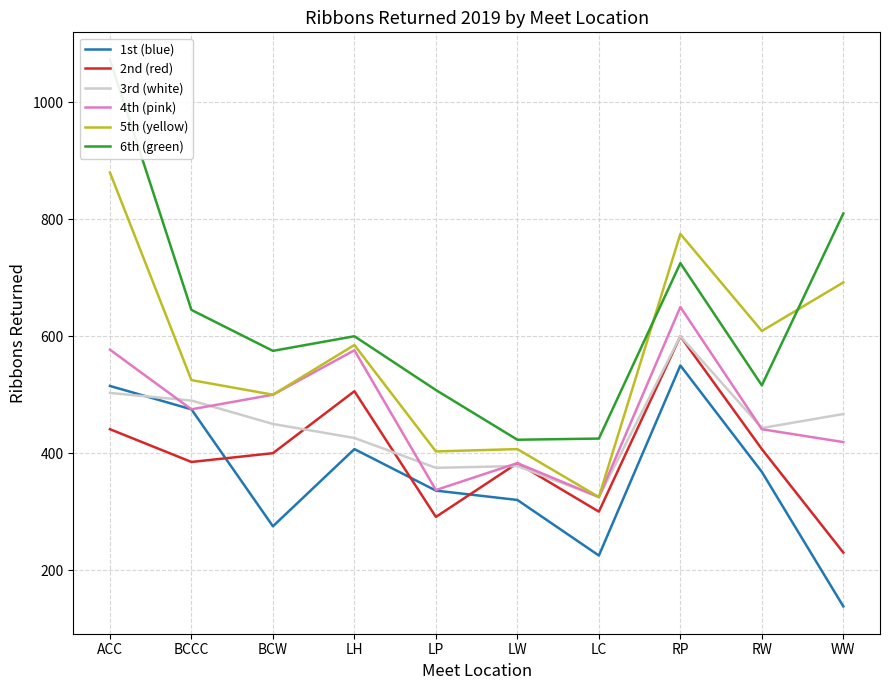

Reading right to left, transcribe all the data shown in this chart.

1st (blue): 138	368	550	225	320	336	407	275	475	515
2nd (red): 230	407	600	300	383	291	506	400	385	441
3rd (white): 467	443	600	325	378	375	426	450	490	503
4th (pink): 419	441	650	325	383	337	576	500	475	577
5th (yellow): 692	609	775	325	407	403	585	500	525	880
6th (green): 810	516	725	425	423	508	600	575	645	1073